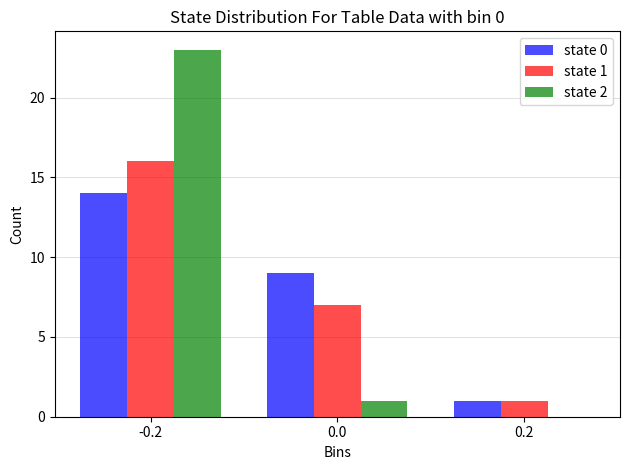

Reading left to right, transcribe all the data shown in this chart.

state 0: -0.2=14	0.0=9	0.2=1
state 1: -0.2=16	0.0=7	0.2=1
state 2: -0.2=23	0.0=1	0.2=0